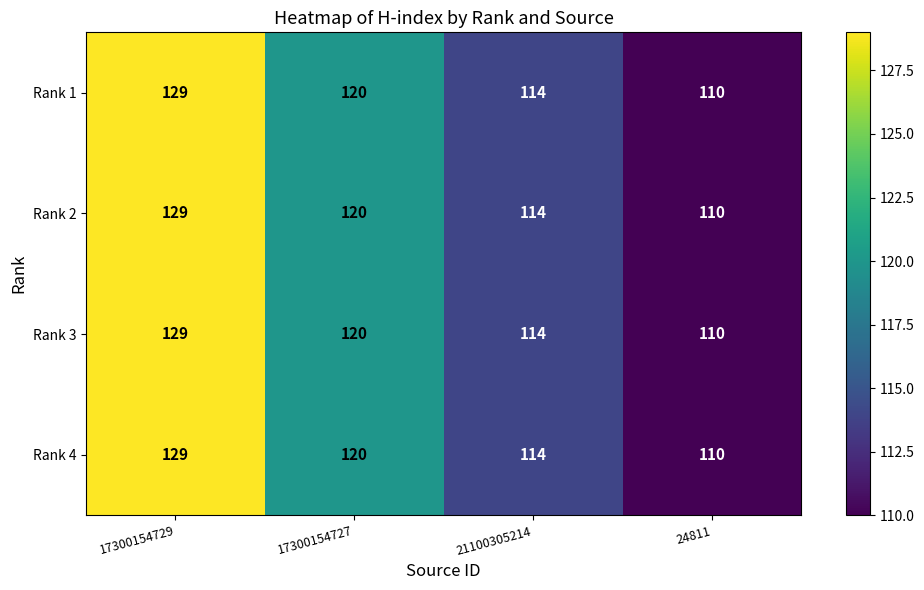

The Rank 4 series shows 165 at 24811. True or false?

False